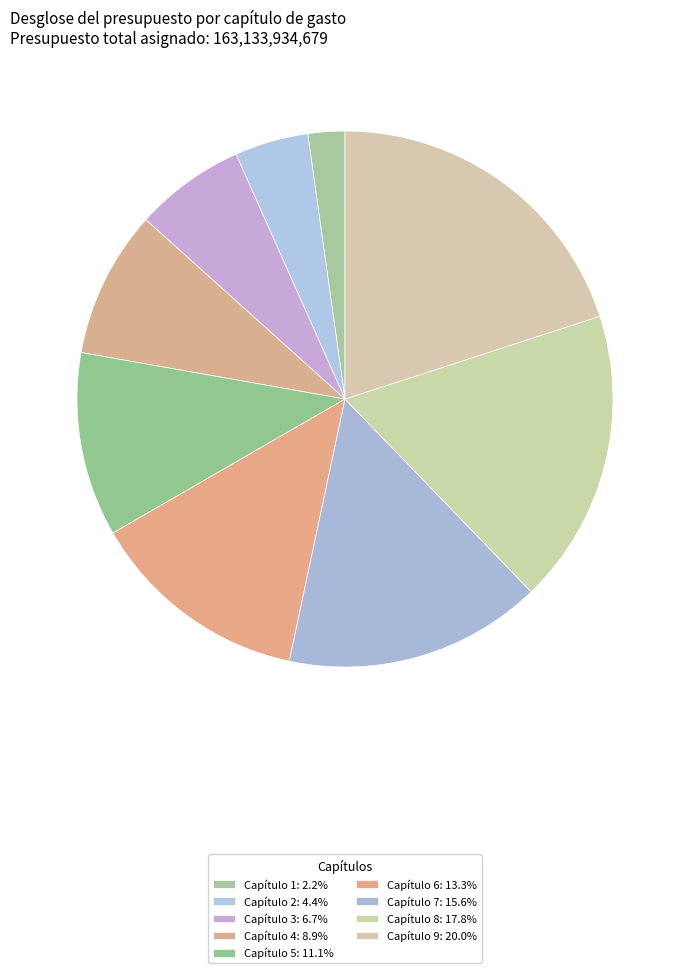

Does Capítulo 2 account for over 50% of the chart?

No